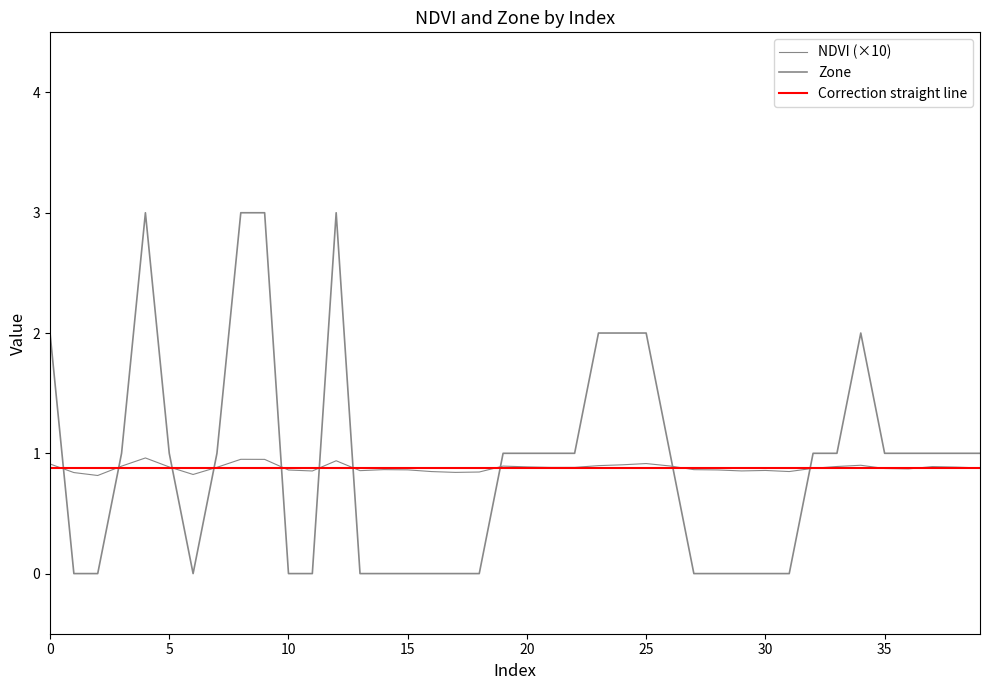

Where is Zone nearest to the value 1?

3